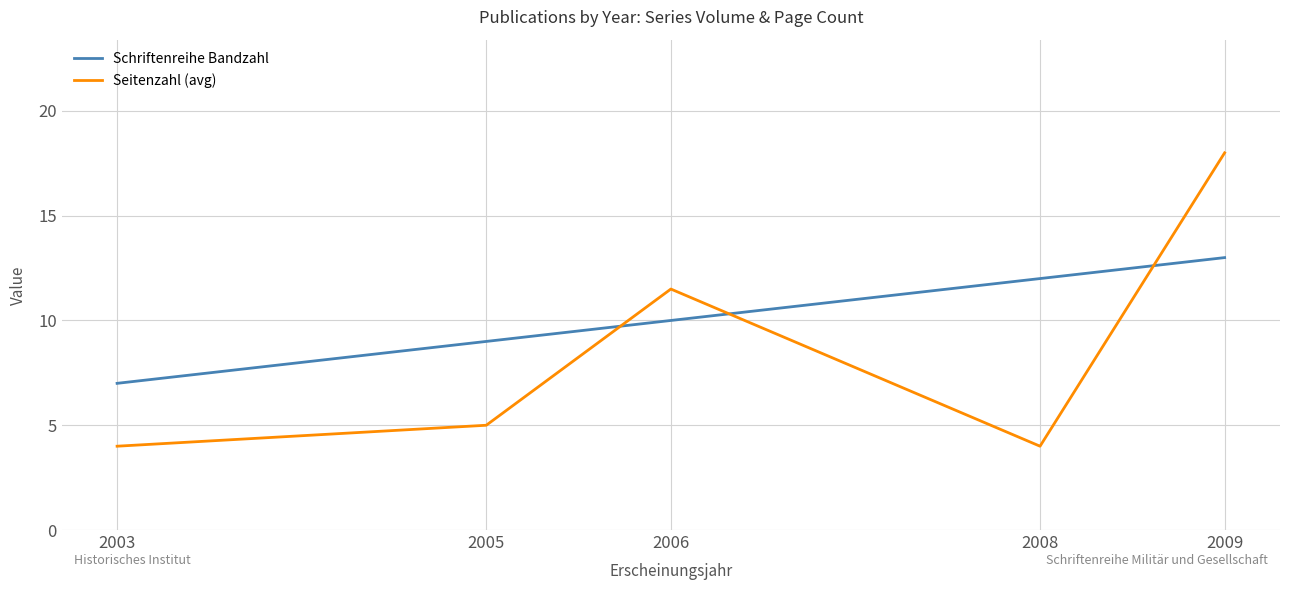

What is the spread (max minus min) of values at 2006?

1.5